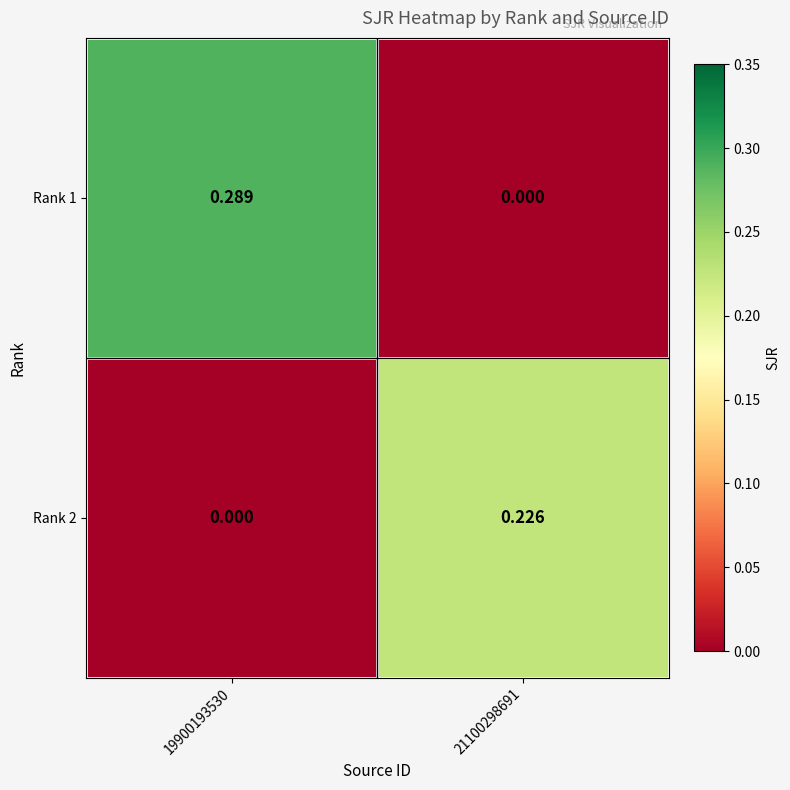

Is the value of Rank 1 at 19900193530 greater than the value of Rank 2 at 21100298691?

Yes